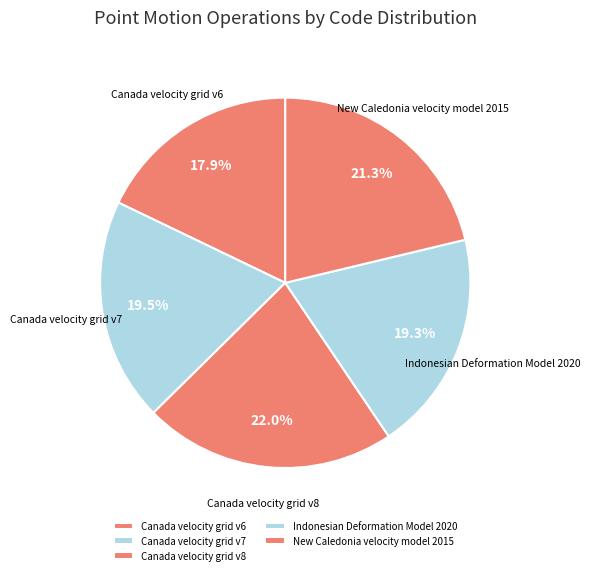

The Canada velocity grid v7 slice represents 31% of the pie. True or false?

False